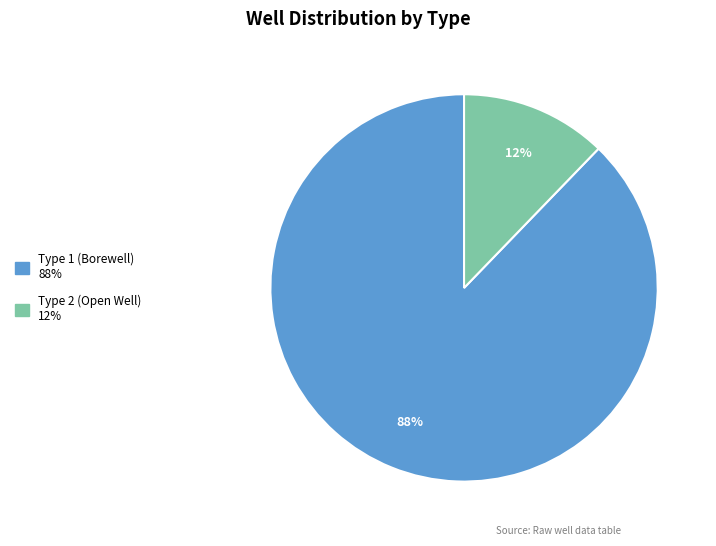

Is it true that Type 2 (Open Well) is 12% of the pie?

True